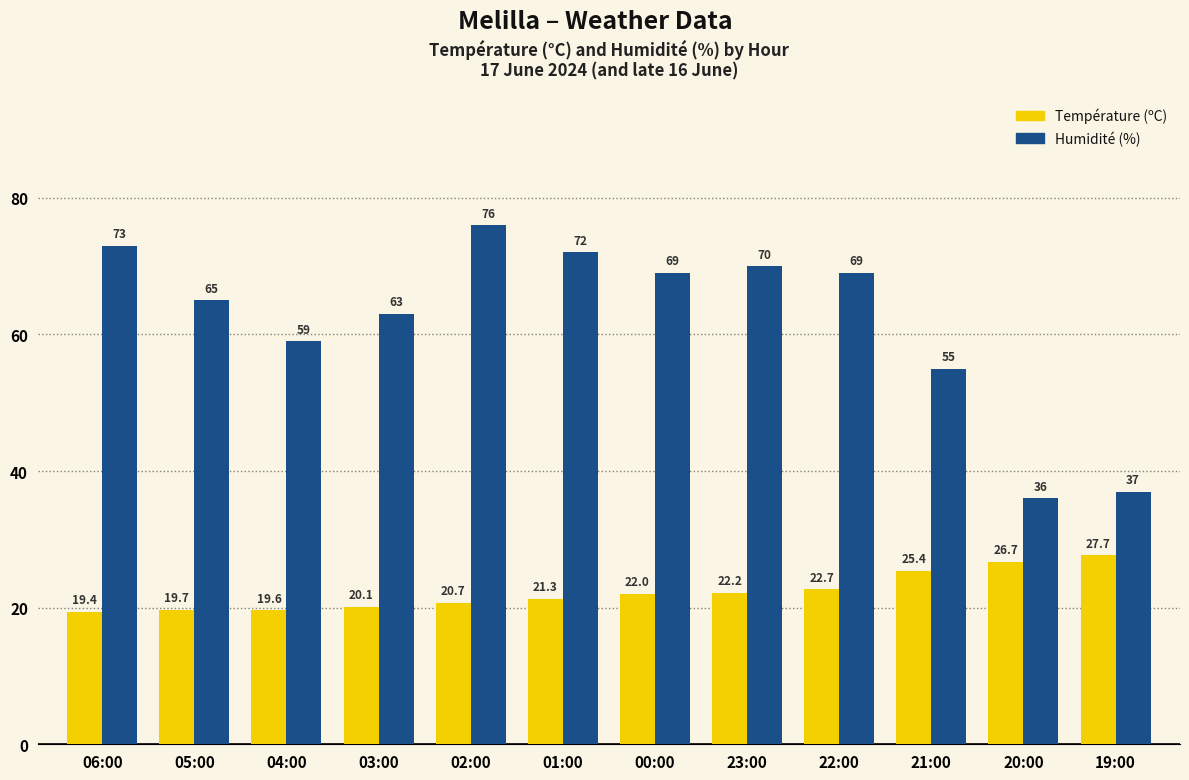

How many data points does each series have?

12